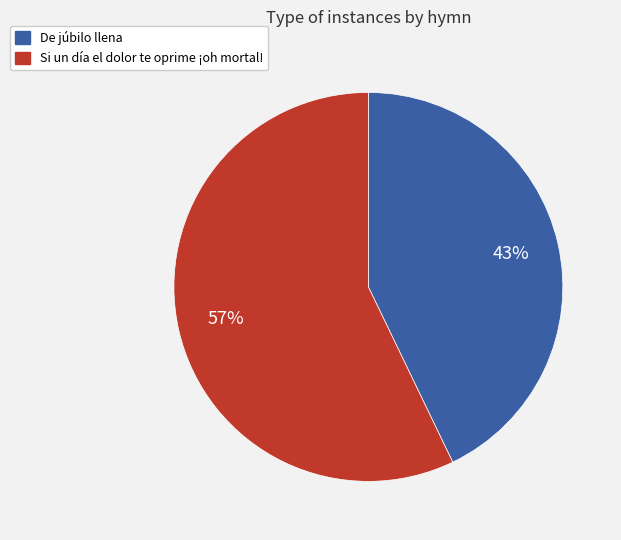

To the nearest percent, what is the difference between the Si un día el dolor te oprime ¡oh mortal! and De júbilo llena slice percentages?

14%